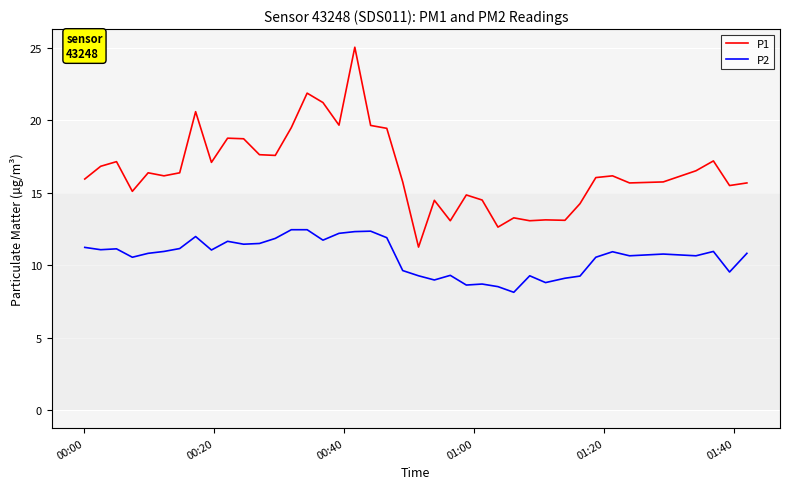

Which series has the largest range (max minus min)?

P1